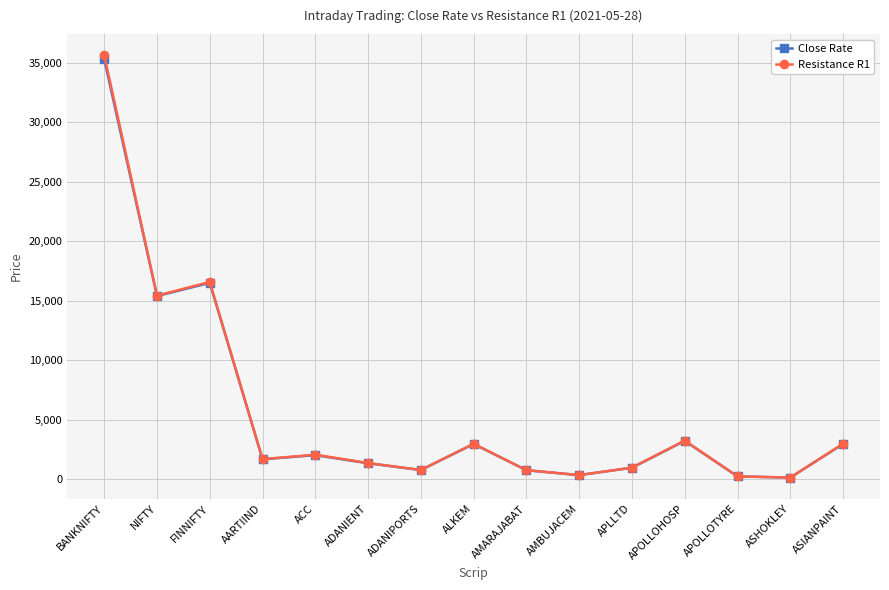

What is the maximum value for Resistance R1?

35637.0